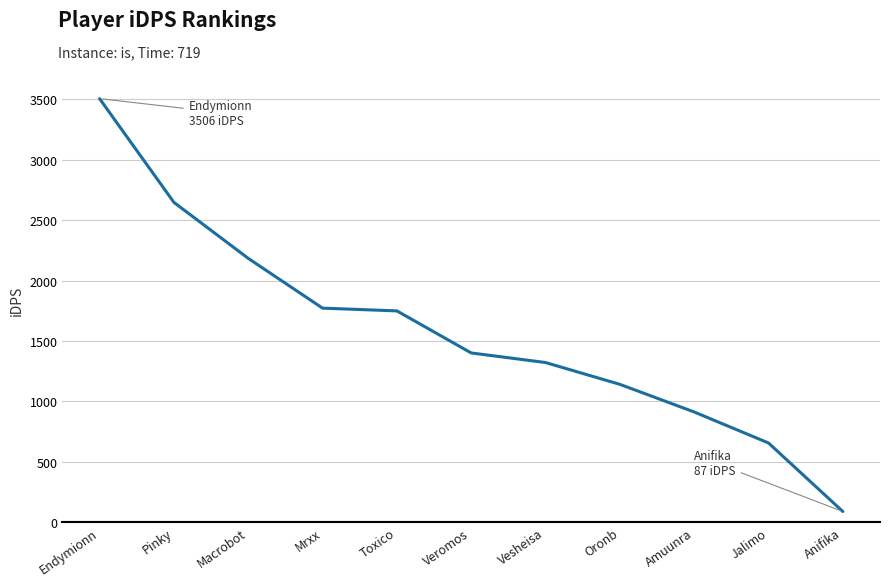

Is it true that the value at Endymionn is 1086.6?

False